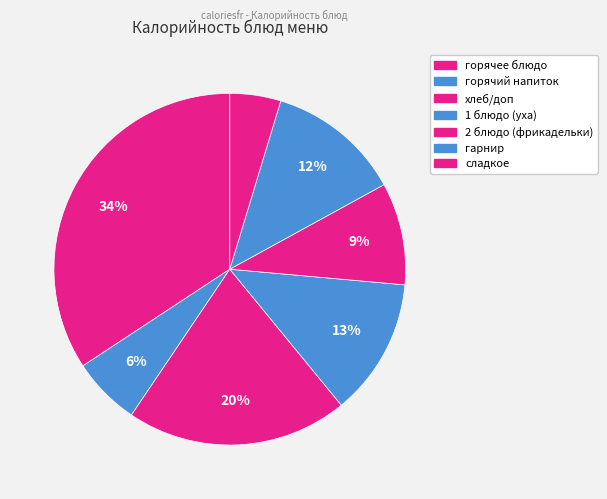

Count the number of slices in the pie.

7